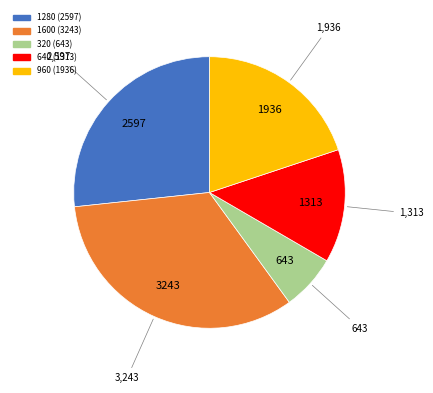

Is there a majority slice in this chart?

No